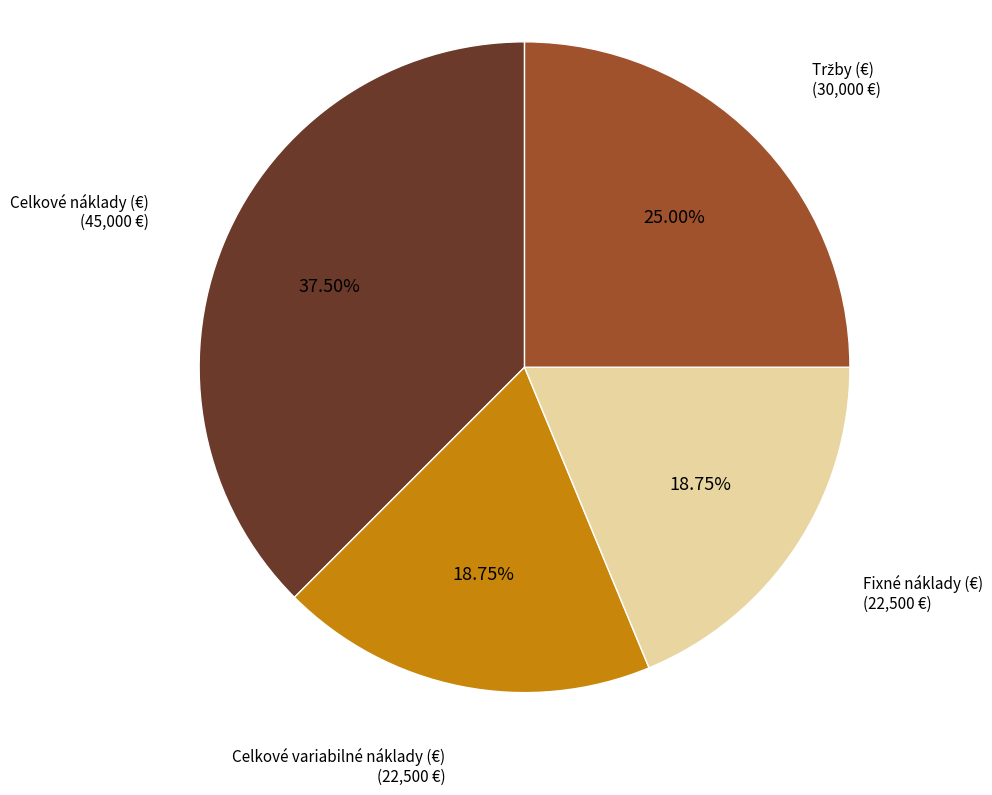

Does Celkové variabilné náklady (€) account for over 50% of the chart?

No